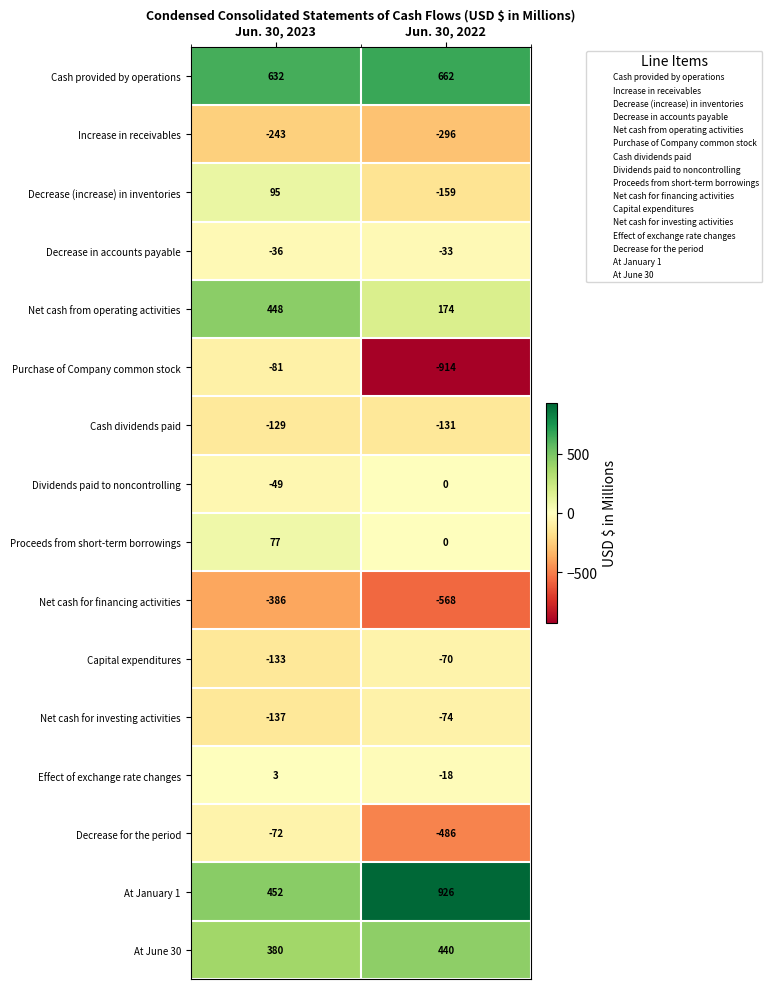

What is the greatest value displayed?

926